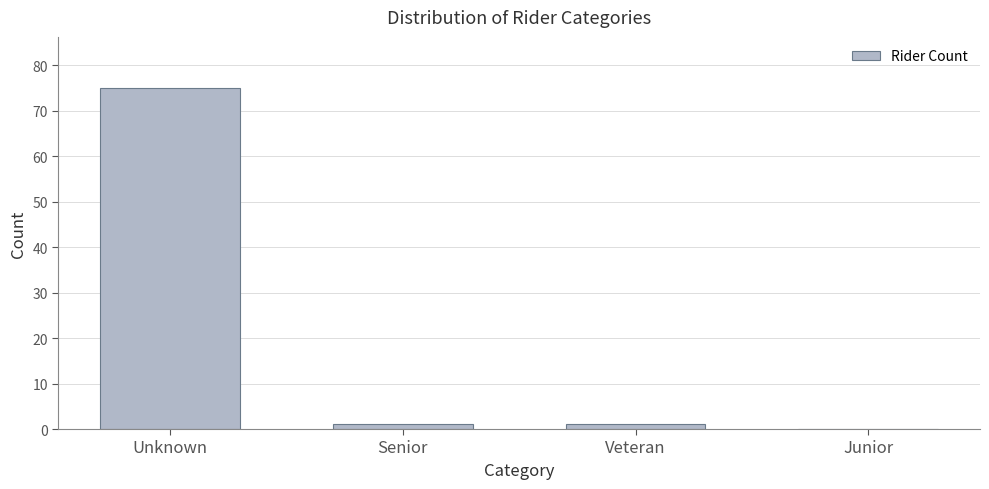

Reading left to right, extract all data points from this chart.

Unknown=75	Senior=1	Veteran=1	Junior=0